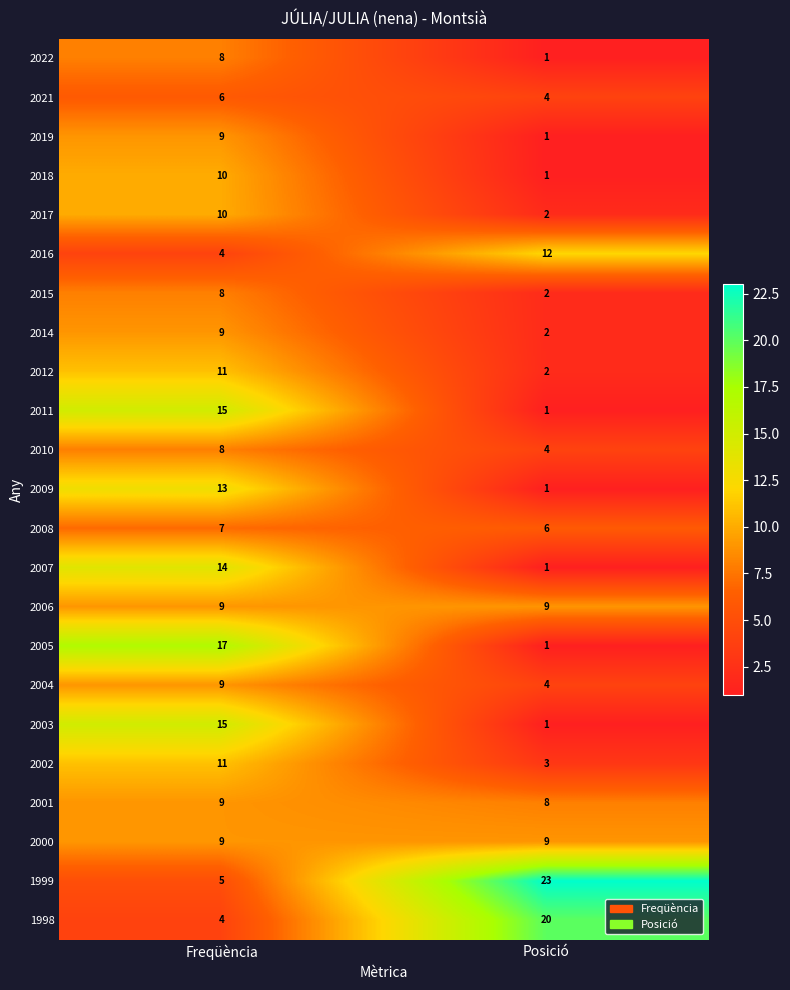

What is the approximate value of 2008 at Freqüència?

7